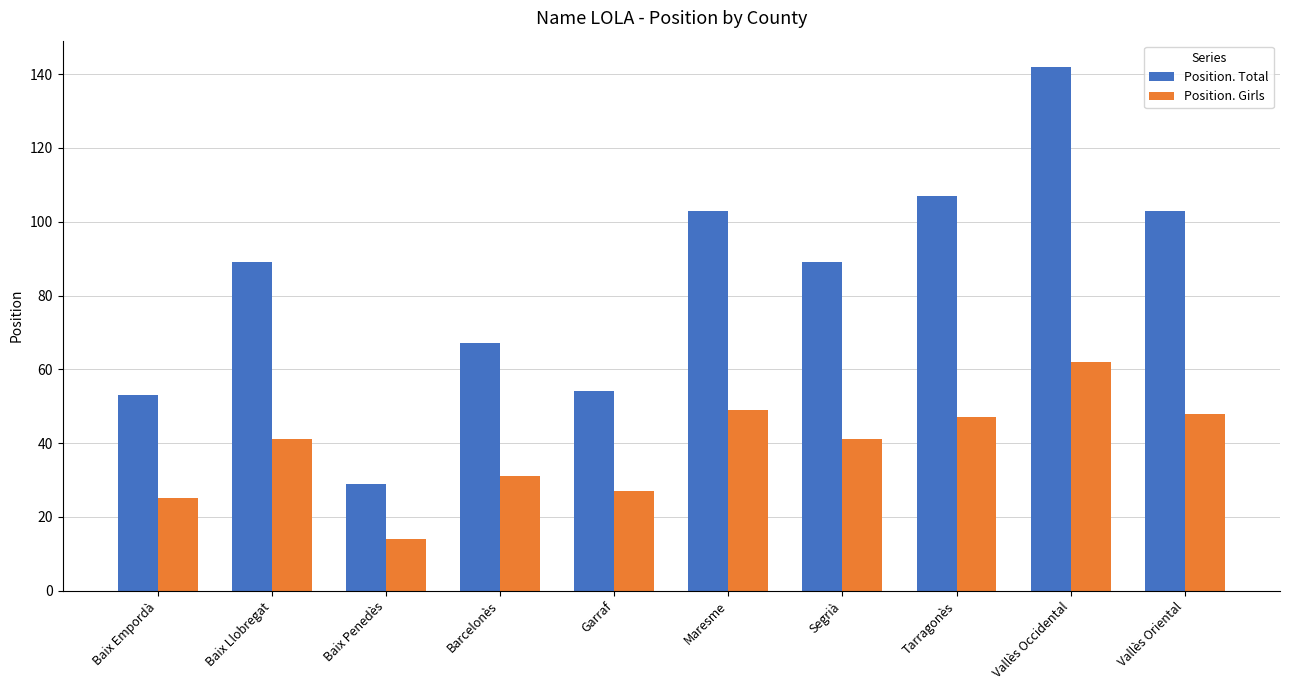

At which category is the sum across all series the highest?

Vallès Occidental